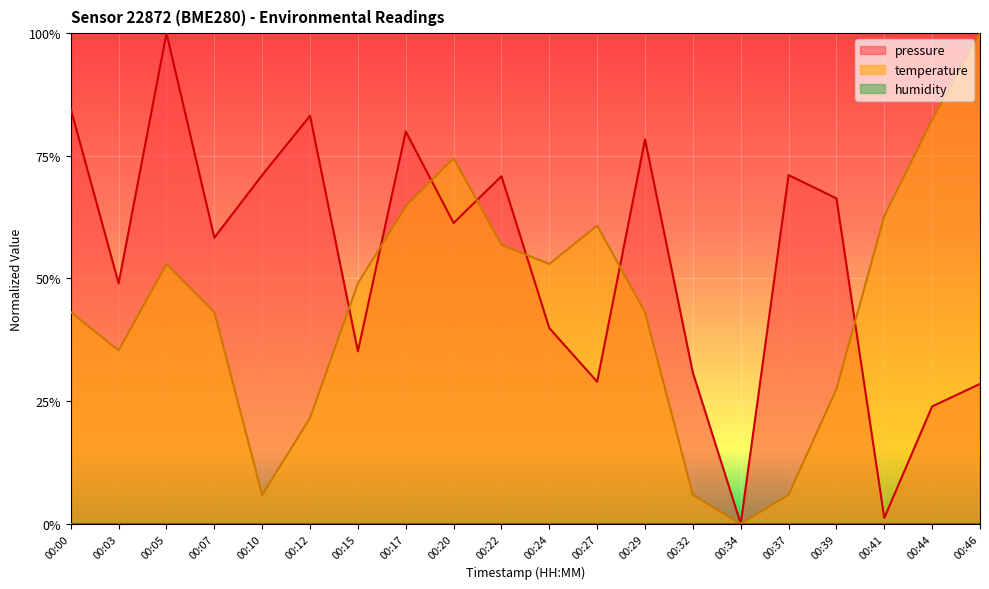

The pressure series shows 0.3 at 00:03. True or false?

False